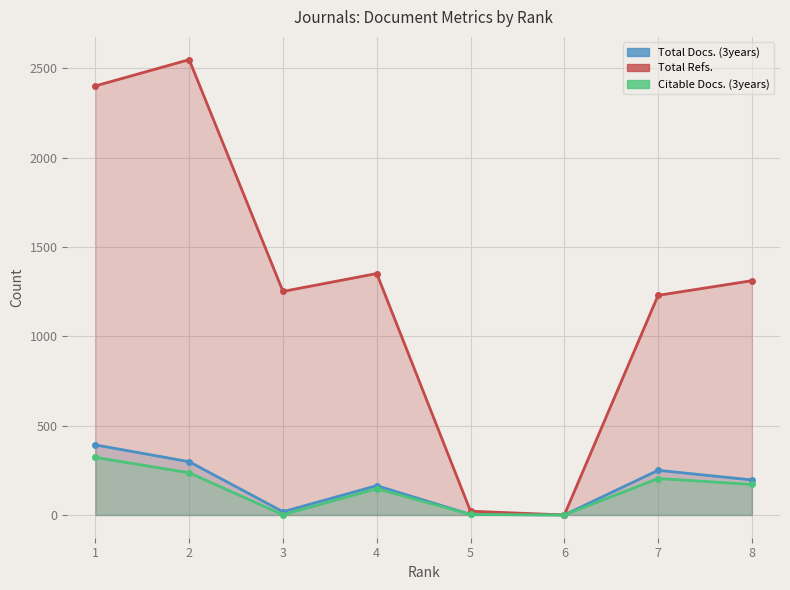

How many distinct data groups are displayed?

3